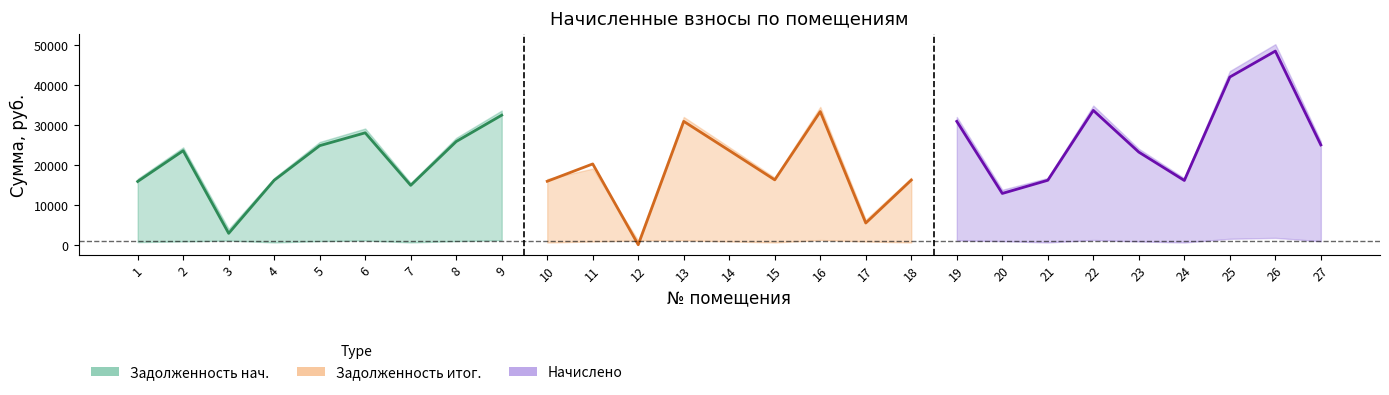

Where does the Задолженность нач. (линия) series first go above 23517?

2